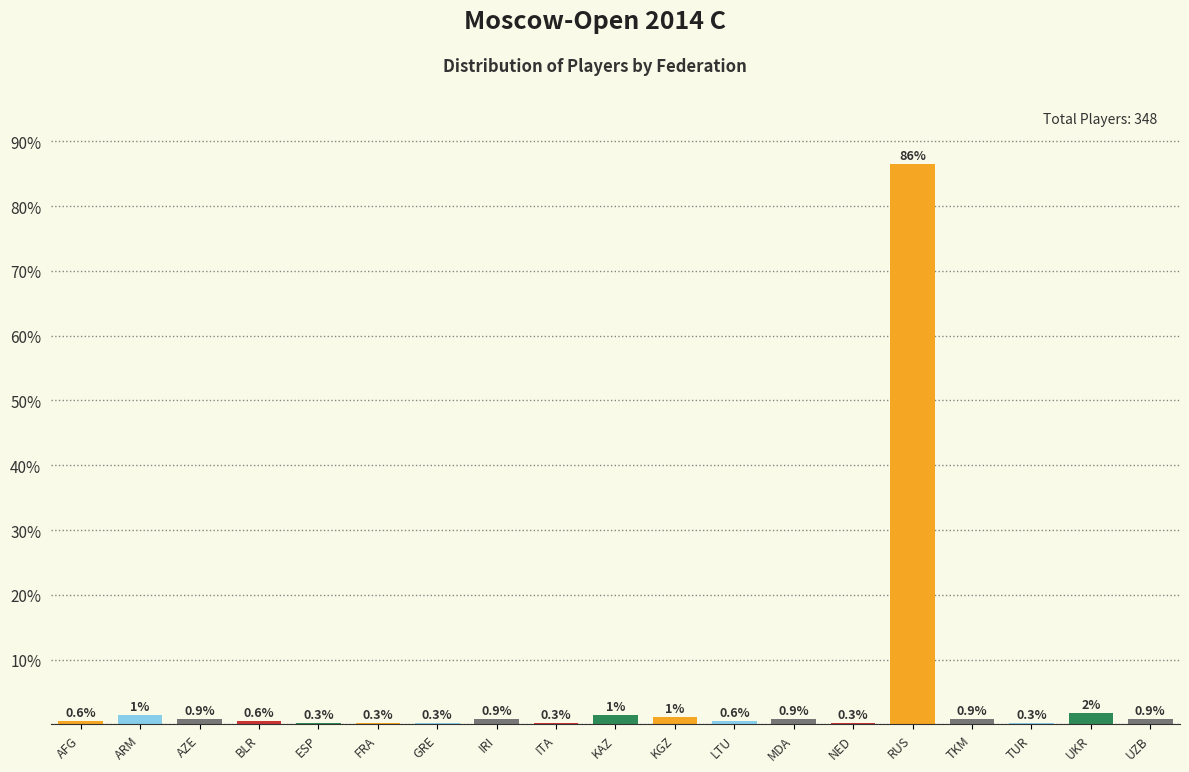

What is the sum of the values at RUS and NED?

86.8